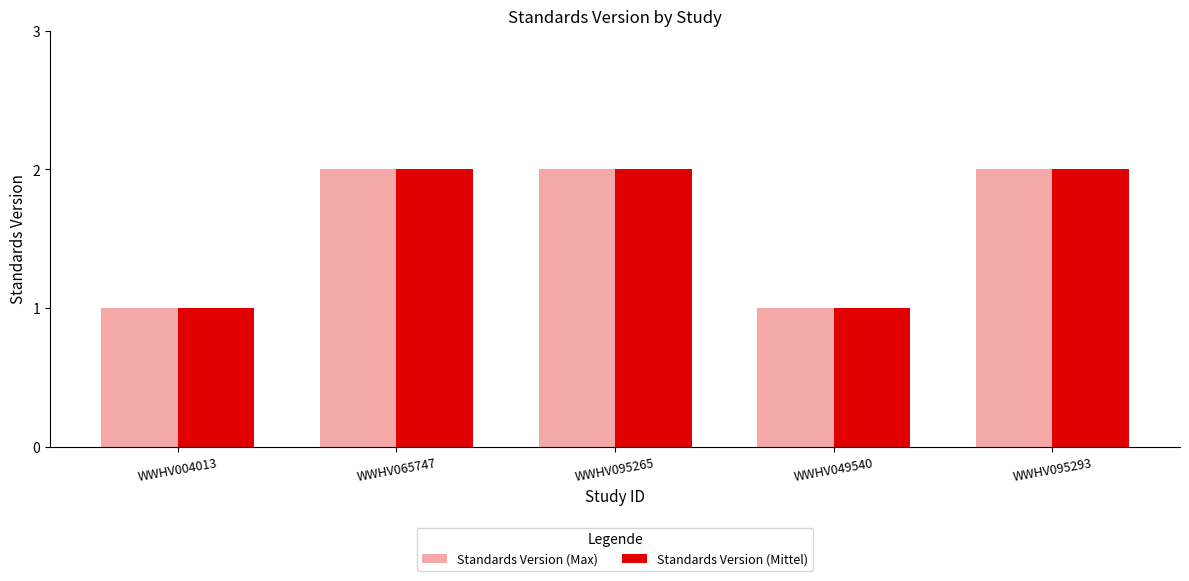

What is the difference between the maximum and second lowest values in the Standards Version (Mittel) series?

1